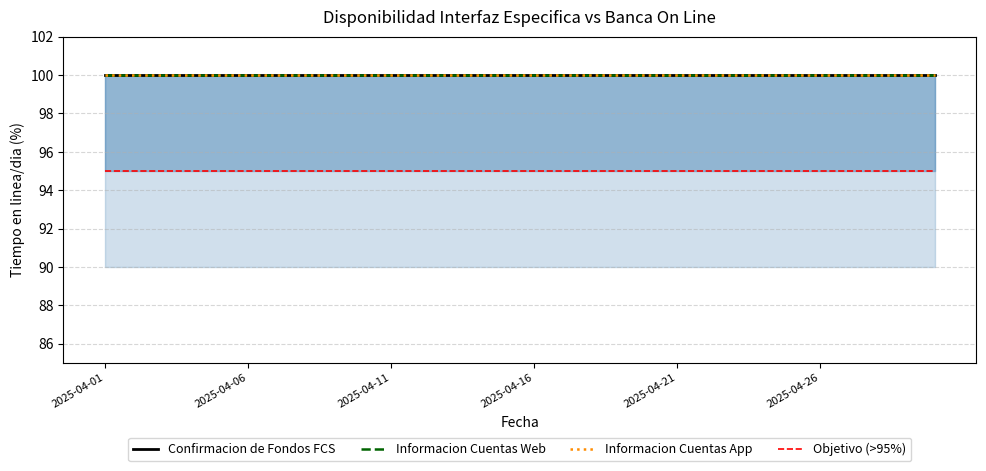

Which series has the largest total across all categories?

Confirmacion de Fondos FCS